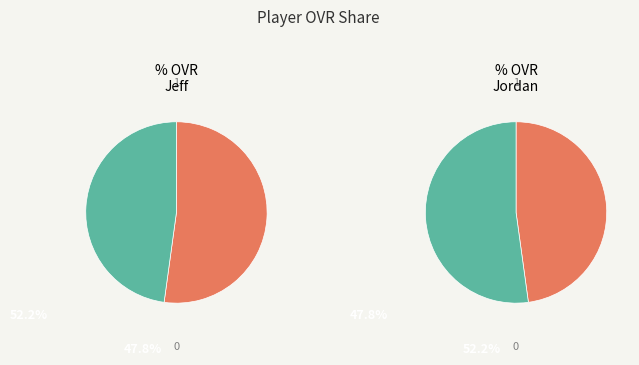

Which category accounts for the majority?

ovr